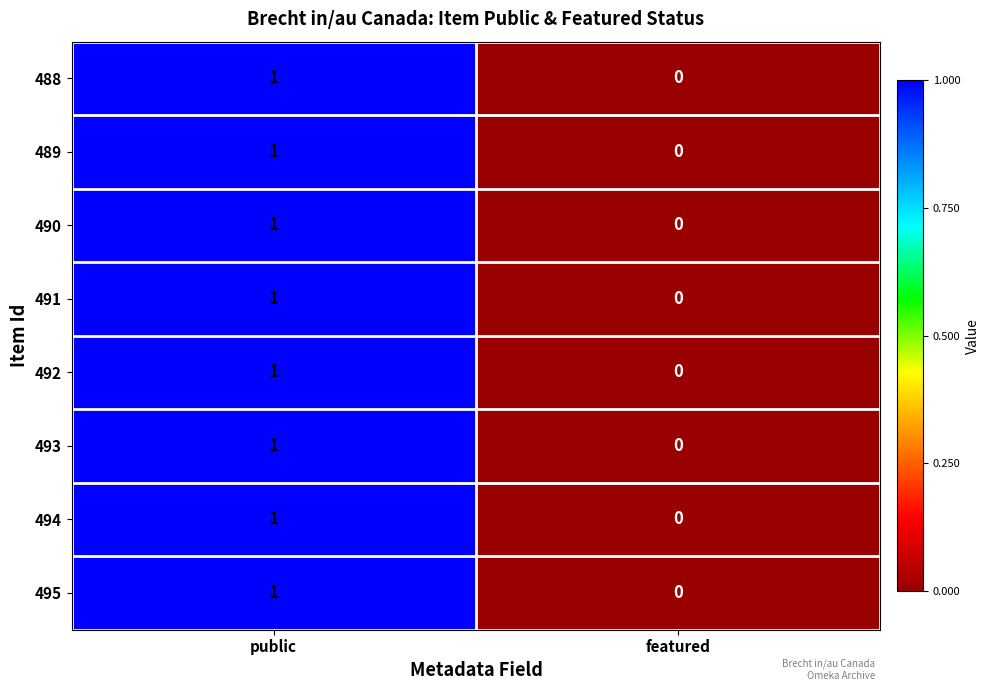

The 489 series shows 0 at featured. True or false?

True